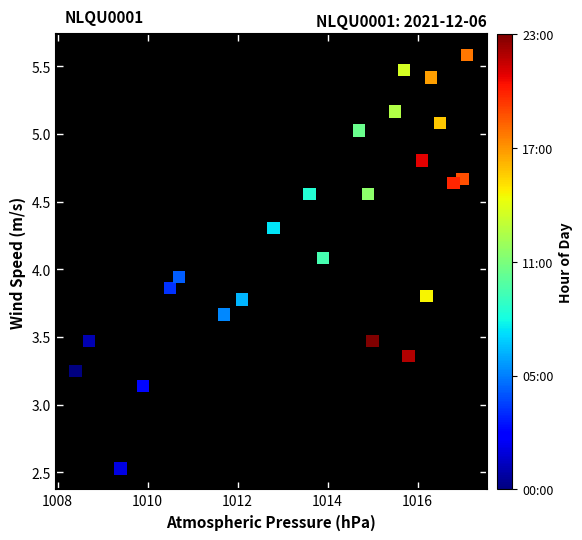

What is the range of X values (max minus min)?

8.7